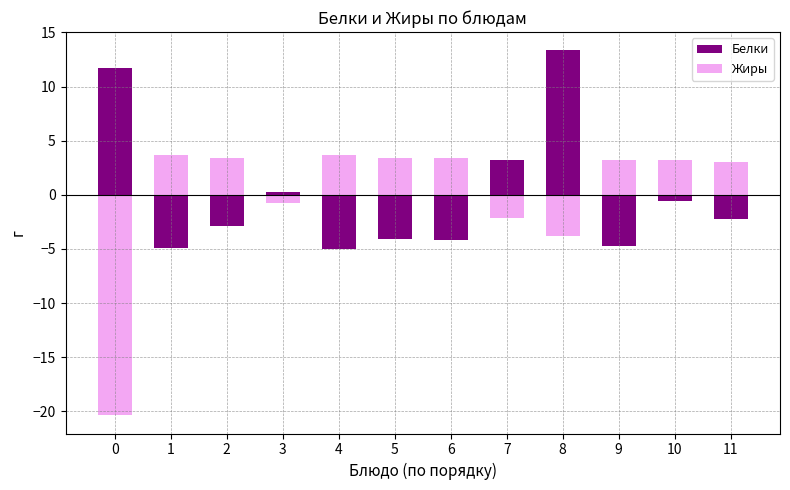

What is the maximum value for Жиры?

3.6